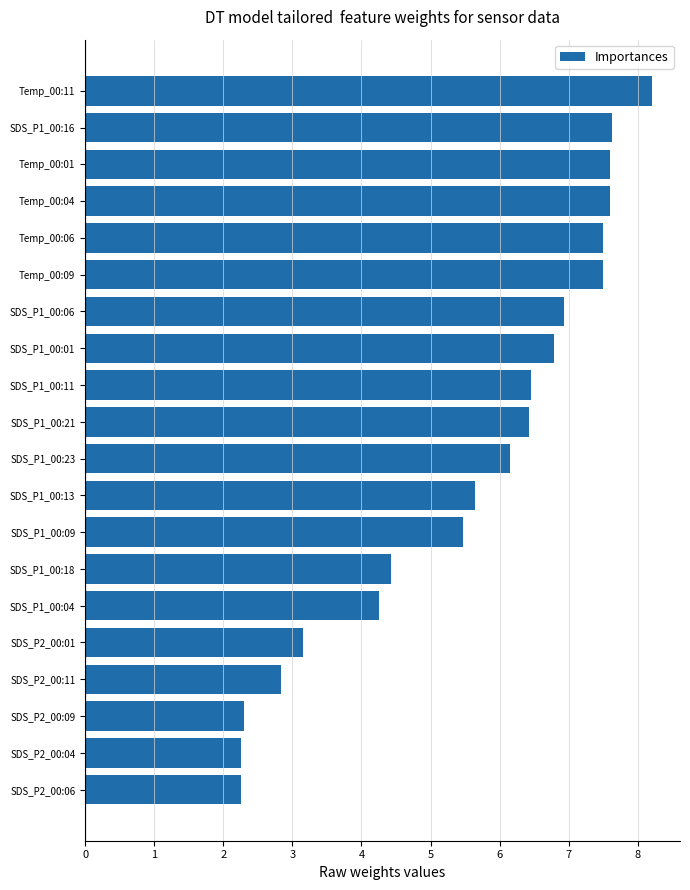

What is the difference between the second highest and second lowest values?

5.4